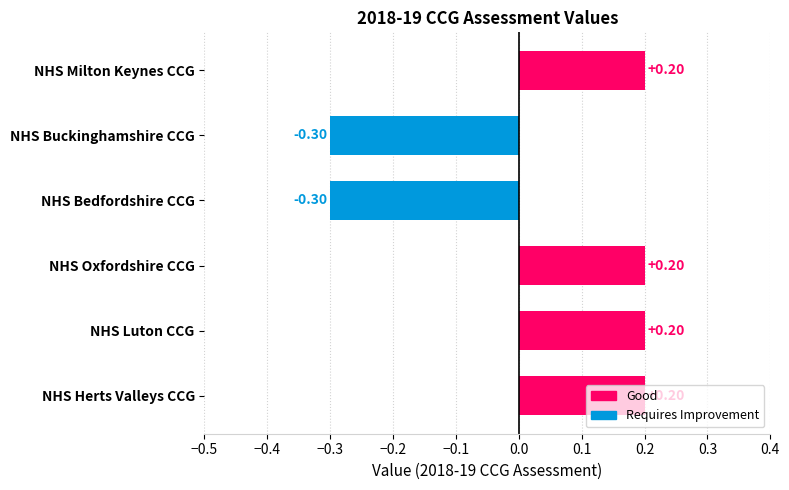

What is the difference between the maximum and minimum values?

0.5